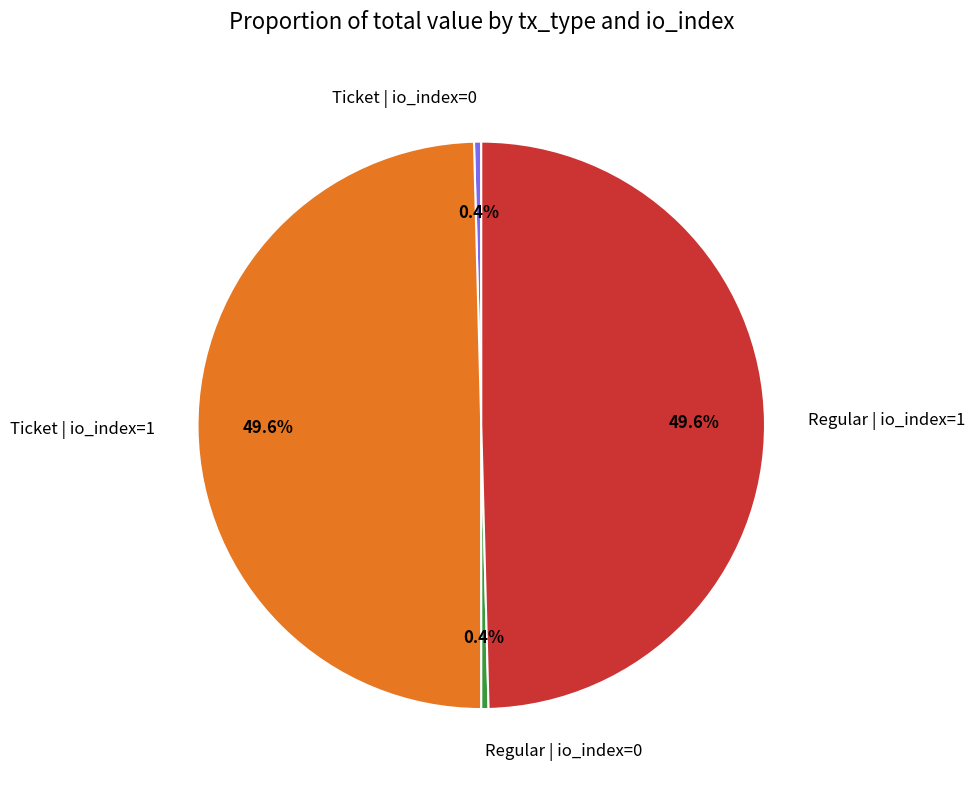

Does Regular | io_index=0 account for over 50% of the chart?

No